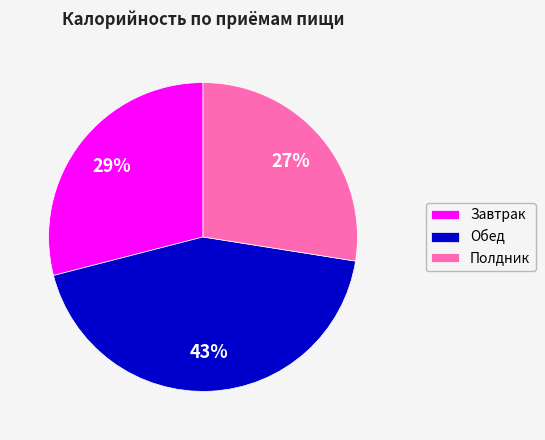

How many slices are in this pie chart?

3